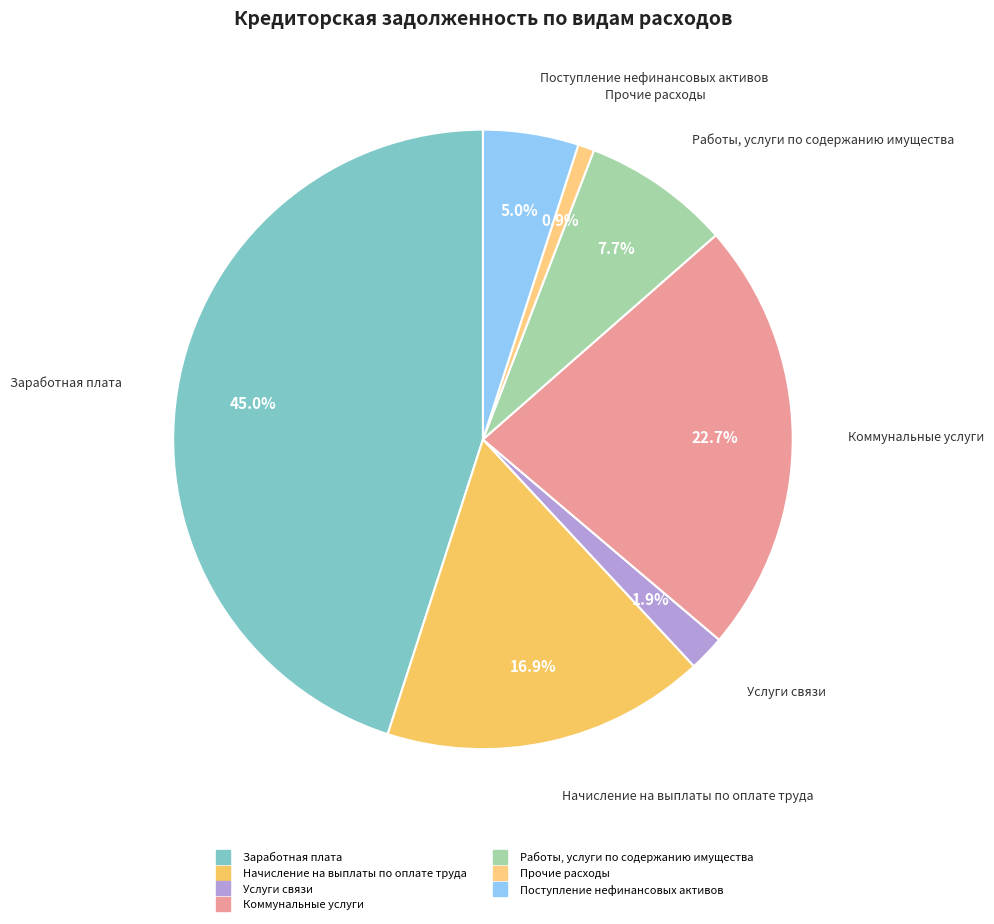

To the nearest percent, what is the average slice percentage?

14%